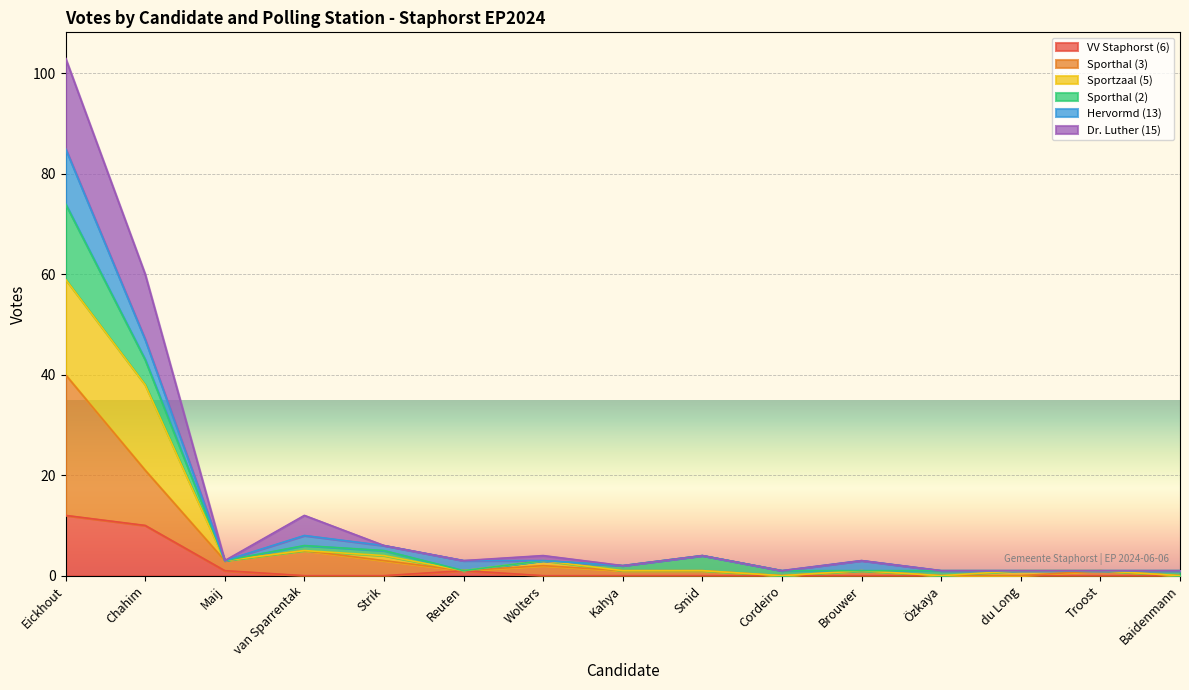

Which category has the highest value in the Sporthal (3) series?

Eickhout